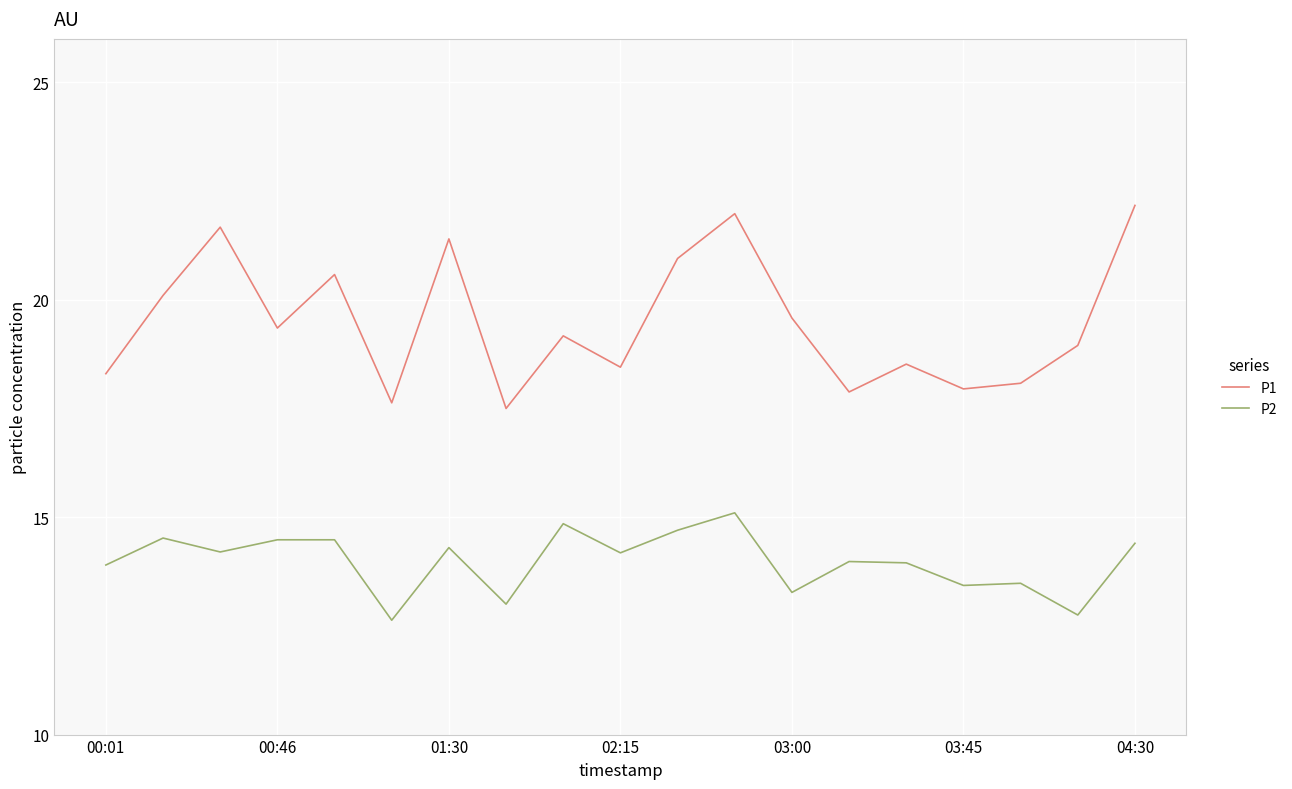

Which series has the largest total across all categories?

P1